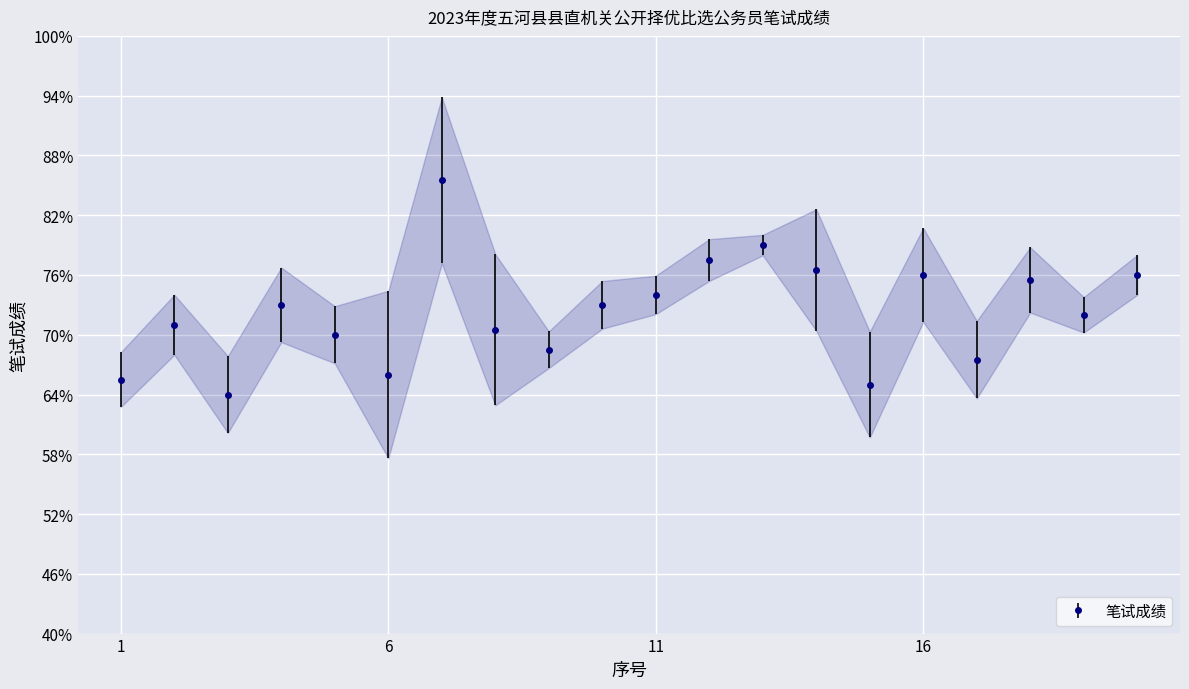

Is this an area chart (filled region under the line)?

No